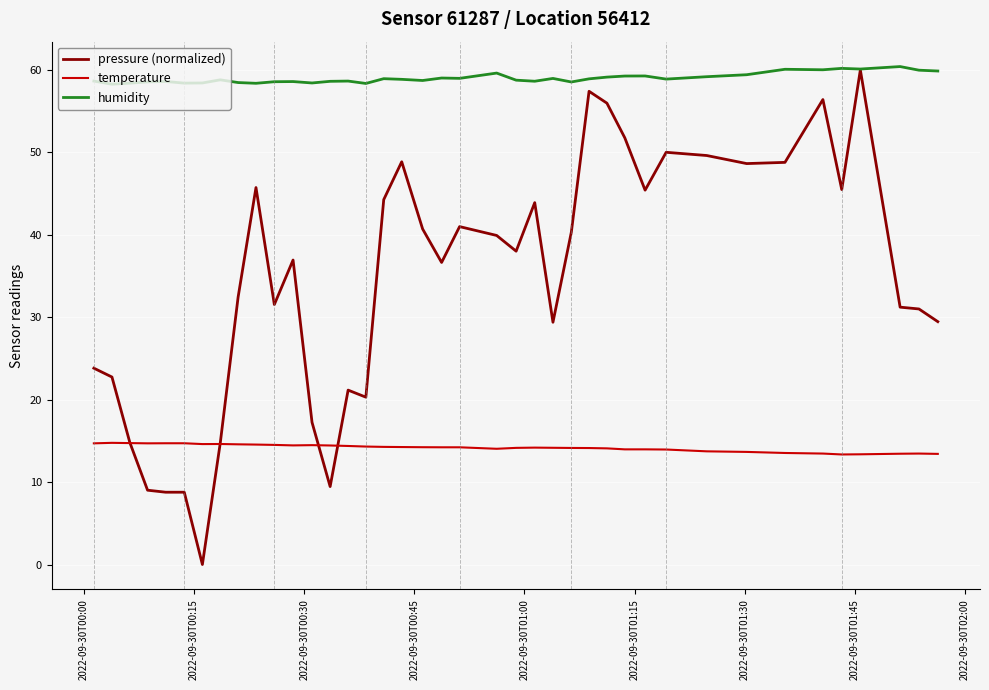

What is the maximum value for temperature?

14.8